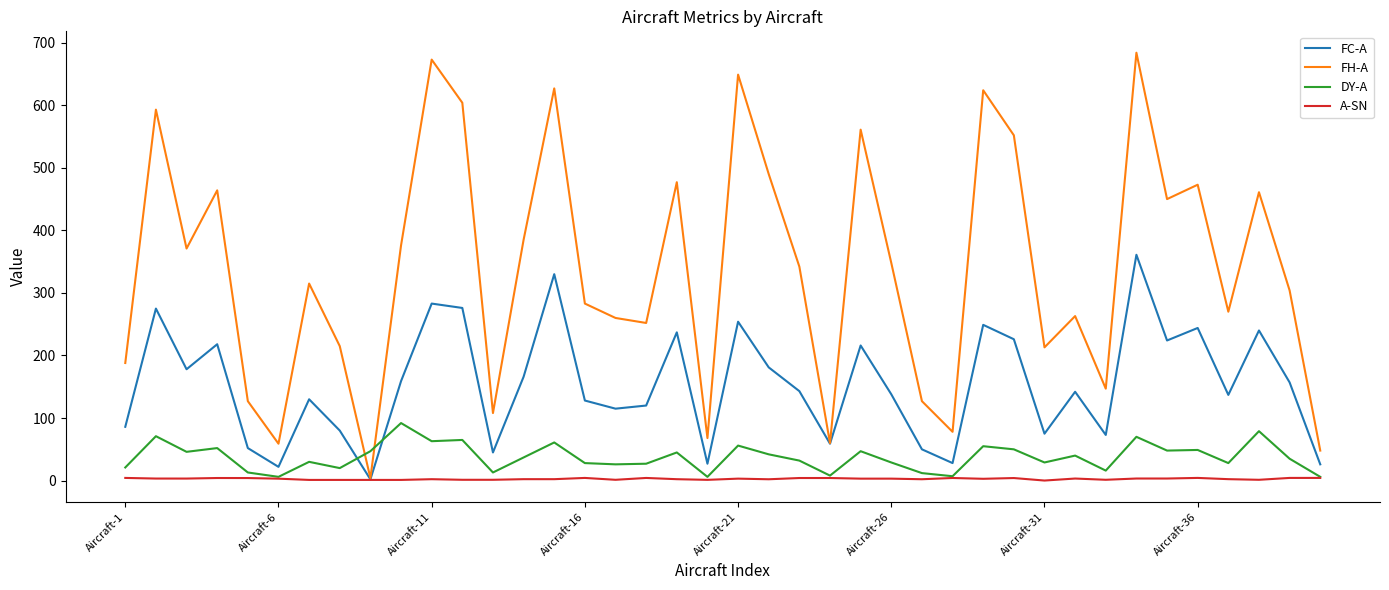

After their last crossing, which series has the higher values: FH-A or DY-A?

FH-A